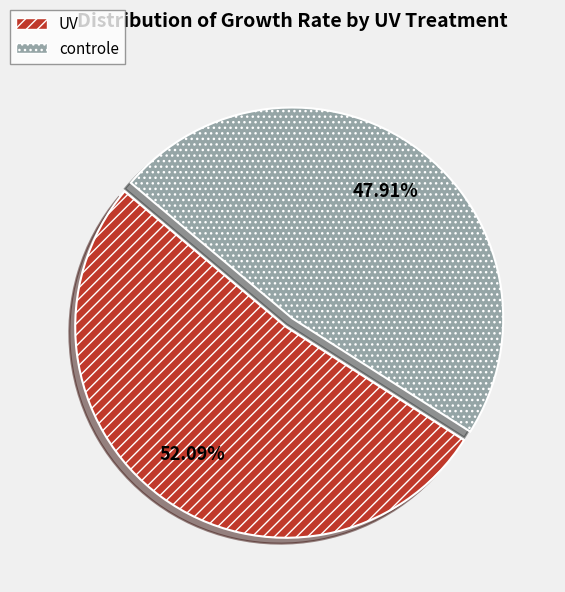

Combined, what portion of the pie is controle and UV?

100.0%